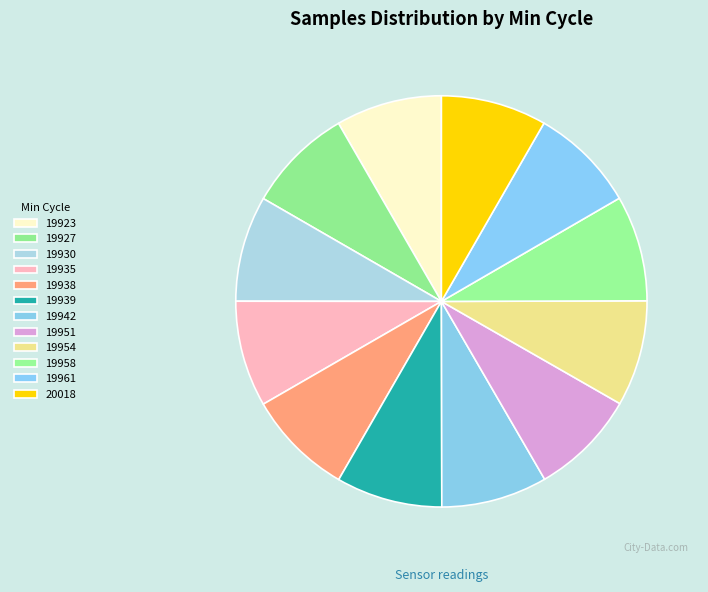

Do 19935 and 19942 together represent more than half of the pie?

No